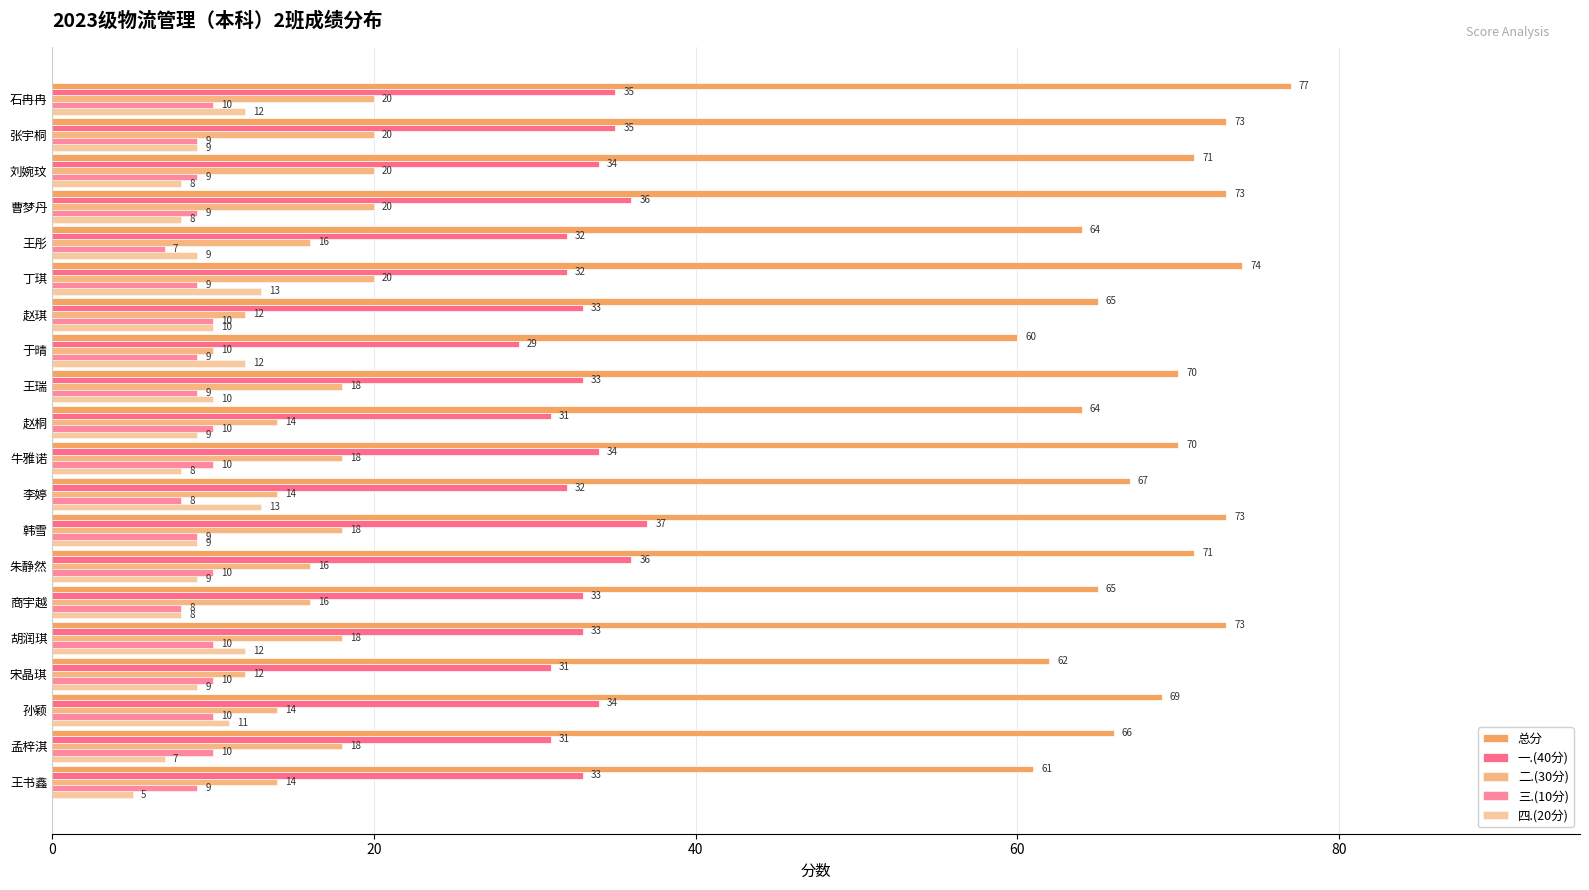

What position from the left is 王瑞?

12